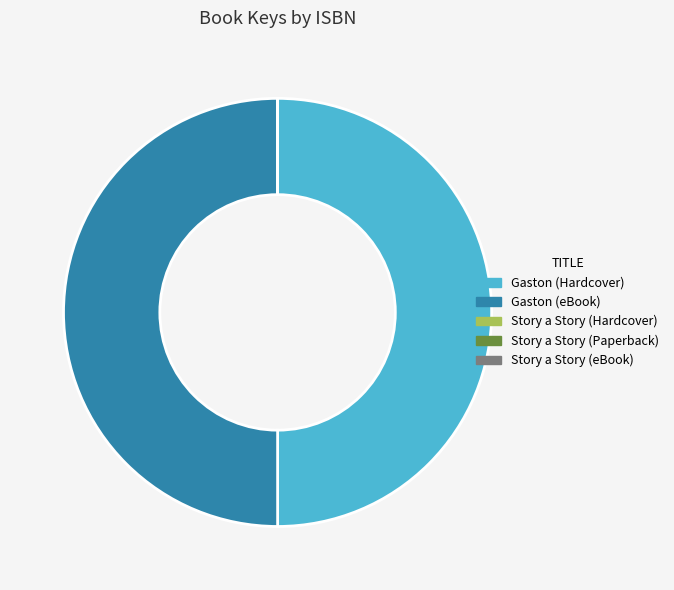

Does any single category account for the majority?

No